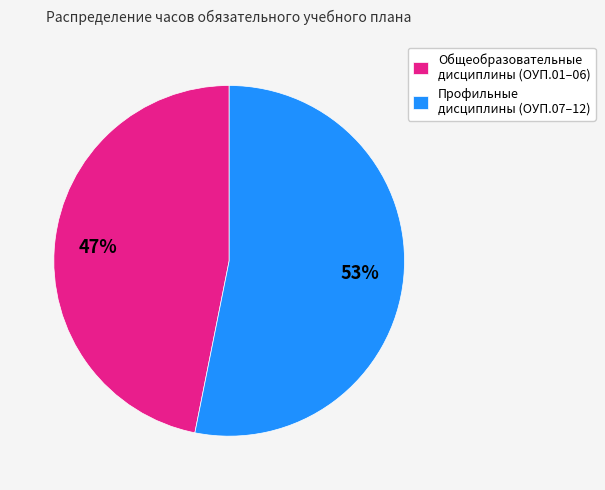

The Общеобразовательные дисциплины (ОУП.01–06) slice represents 56% of the pie. True or false?

False